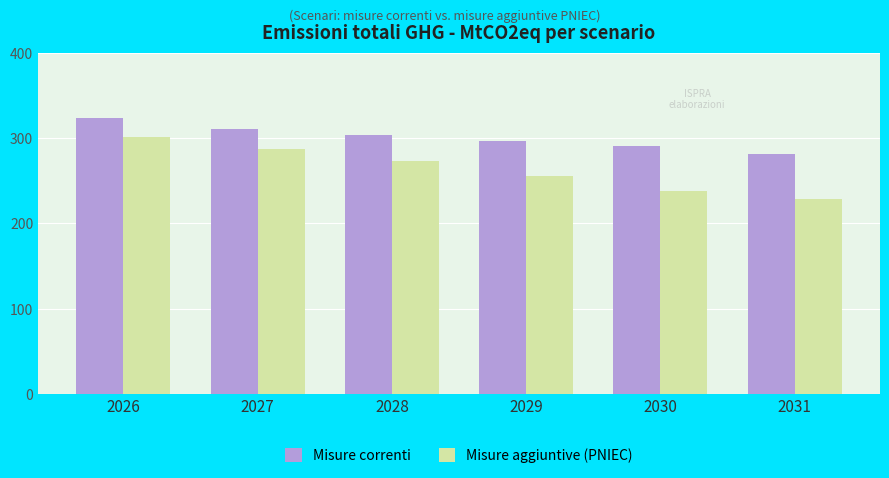

How many values in the Misure aggiuntive (PNIEC) series are below 272?

3